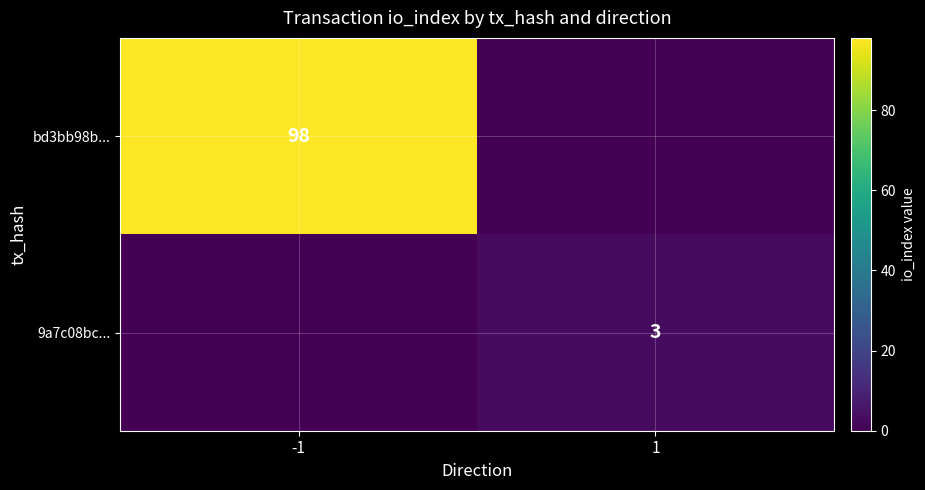

True or false: 9a7c08bc... has a value of 3 at 1.

True